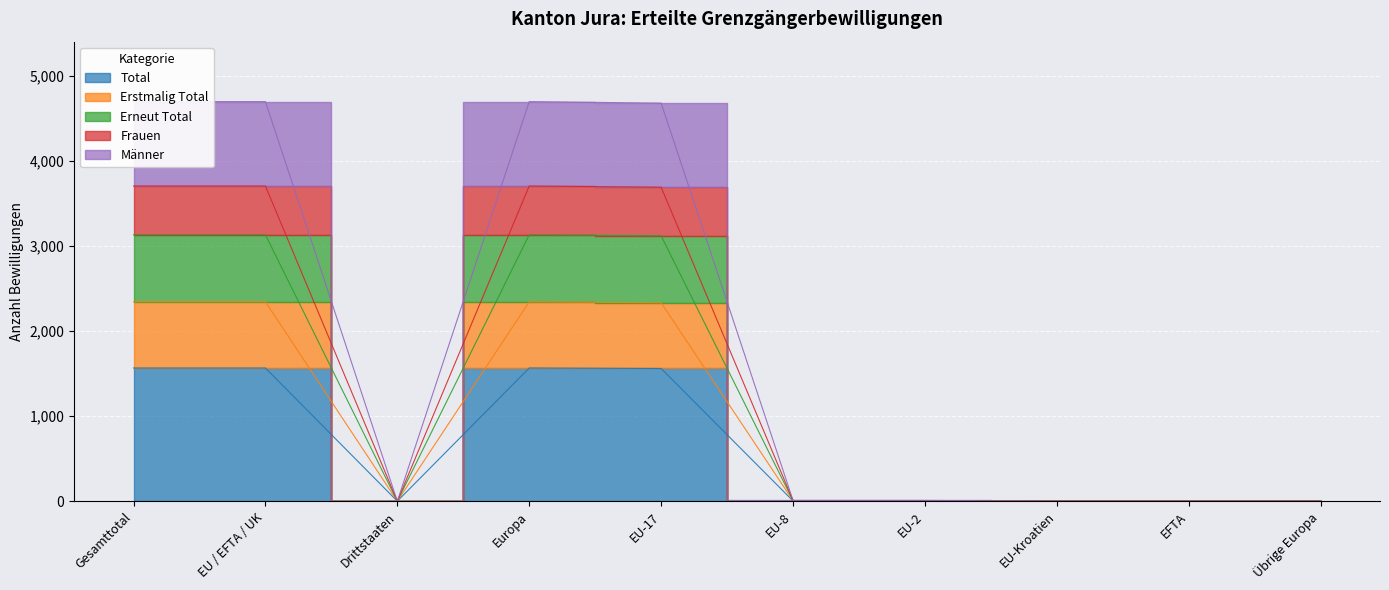

Is it true that Total equals -797 at EU-Kroatien?

False